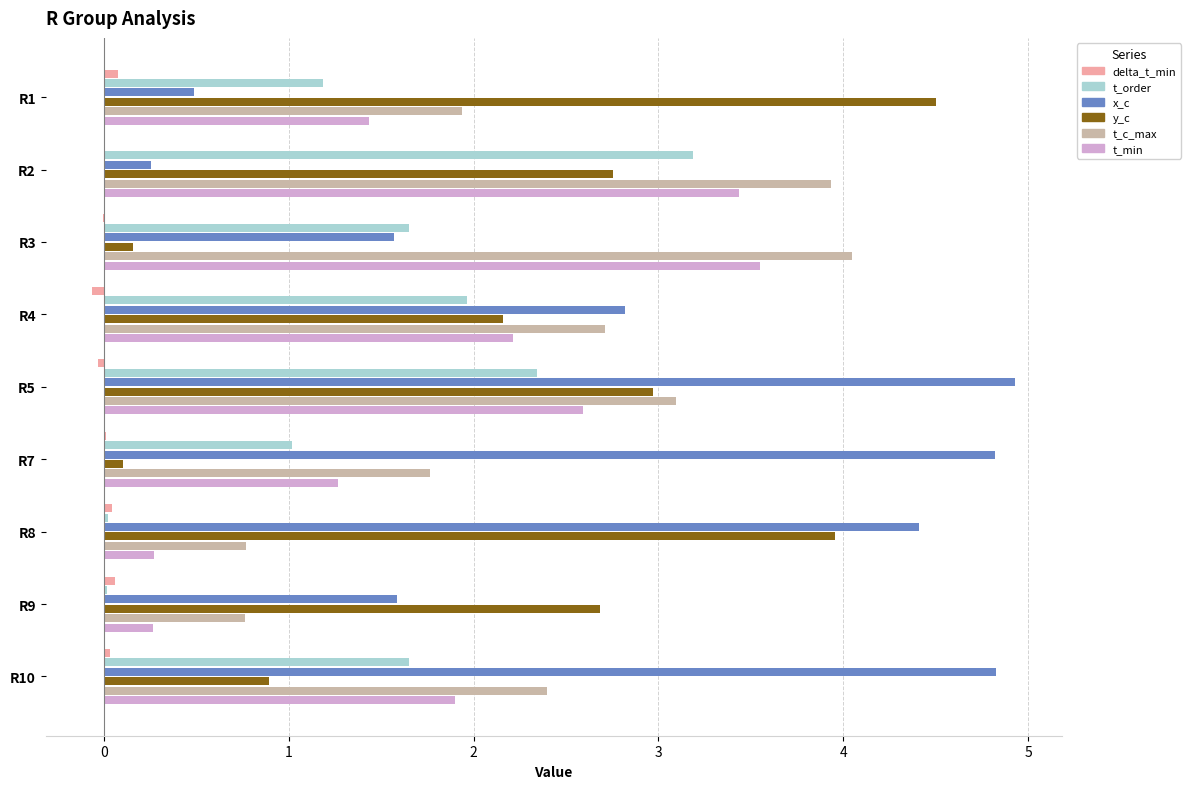

What is the maximum value shown in the chart?

4.9